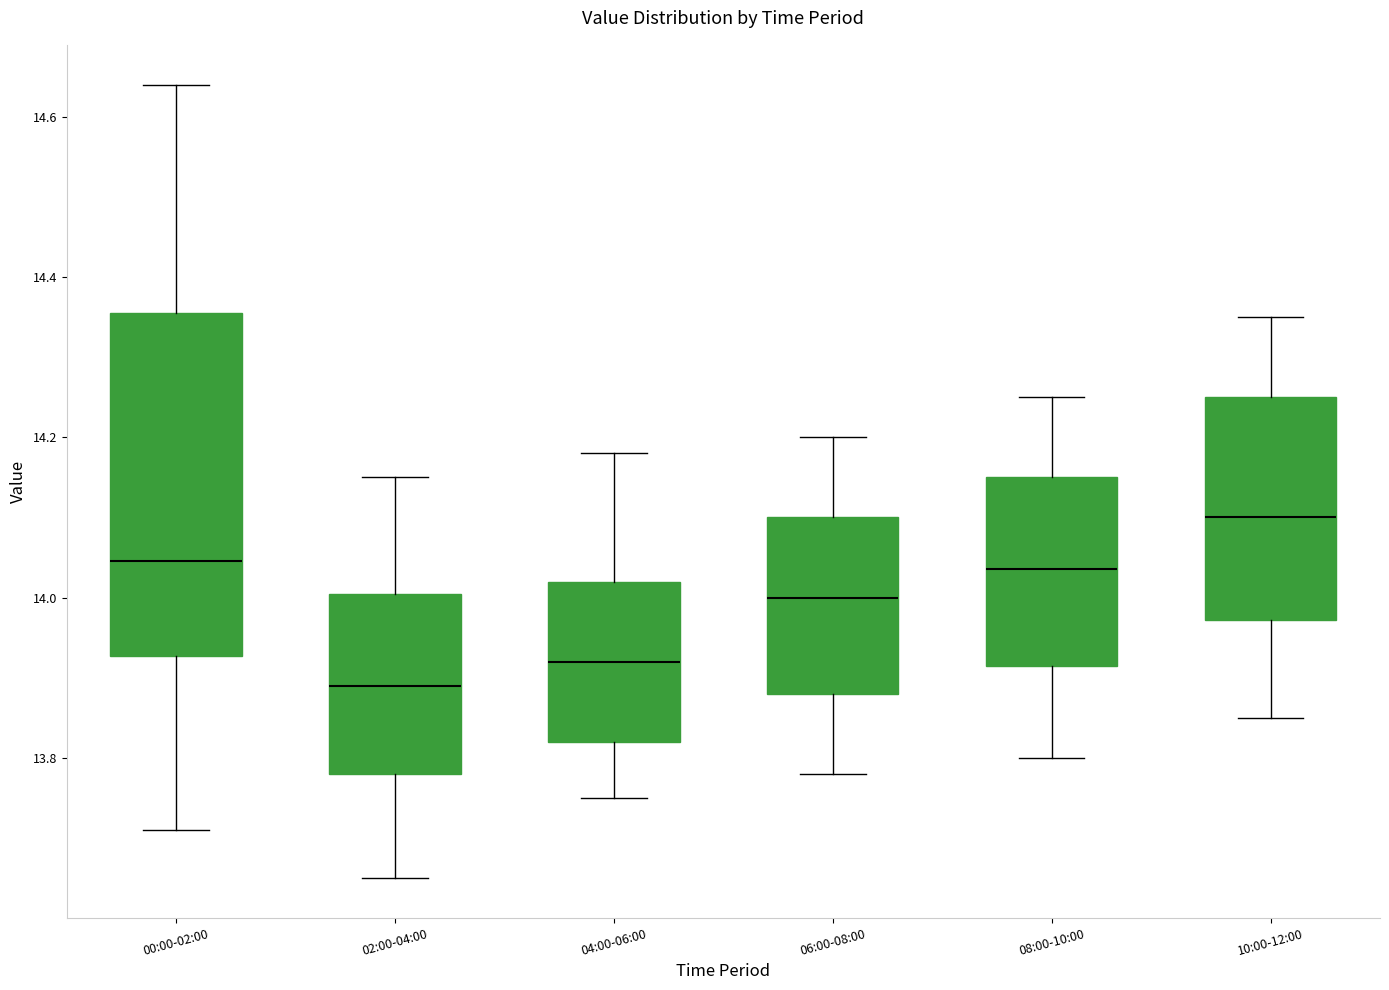

Where does the lower whisker of the box for 08:00-10:00 end on the y-axis? The values are not printed on the chart, so give them approximately, as read against the axis.

13.80